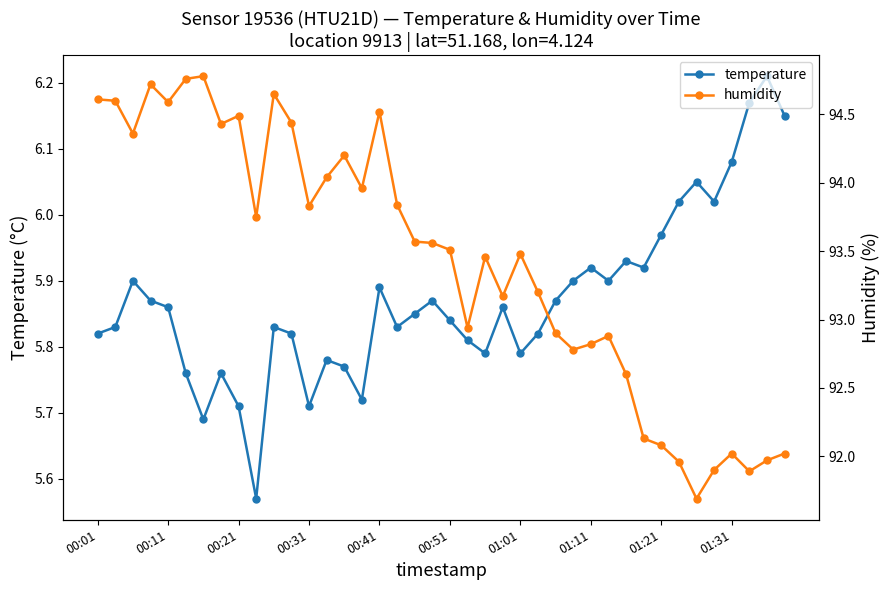

Reading left to right, list all the values displayed in this chart.

temperature: 5.8	5.8	5.9	5.9	5.9	5.8	5.7	5.8	5.7	5.6	5.8	5.8	5.7	5.8	5.8	5.7	5.9	5.8	5.8	5.9	5.8	5.8	5.8	5.9	5.8	5.8	5.9	5.9	5.9	5.9	5.9	5.9	6.0	6.0	6.0	6.0	6.1	6.2	6.2	6.2
humidity: 94.6	94.6	94.4	94.7	94.6	94.8	94.8	94.4	94.5	93.8	94.7	94.4	93.8	94.0	94.2	94.0	94.5	93.8	93.6	93.6	93.5	92.9	93.5	93.2	93.5	93.2	92.9	92.8	92.8	92.9	92.6	92.1	92.1	92.0	91.7	91.9	92.0	91.9	92.0	92.0